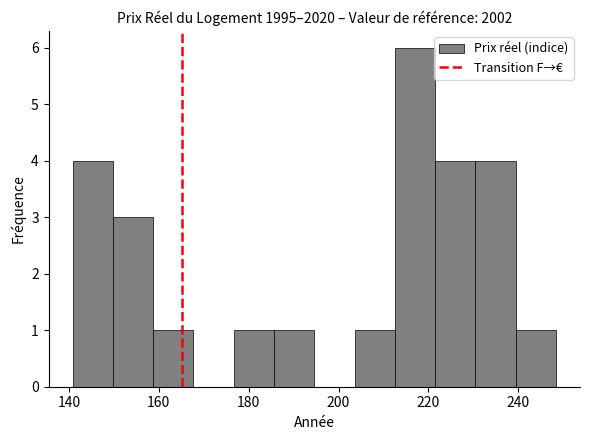

Which range on the x-axis has the tallest bar?

212 to 222